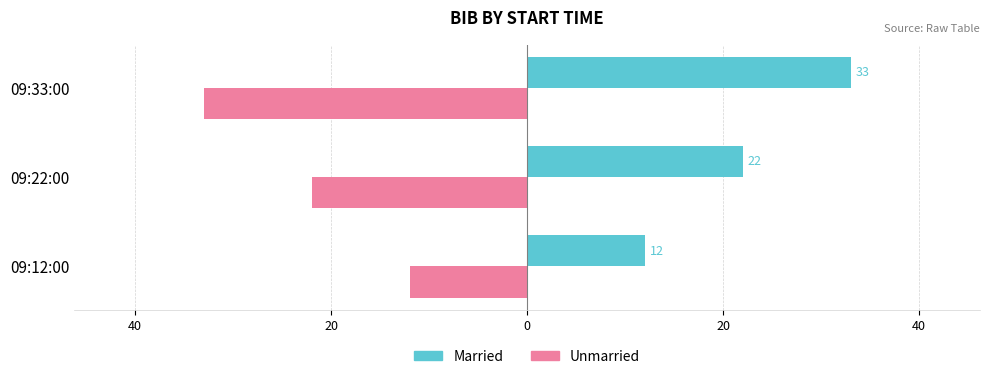

What is the greatest value displayed?

33